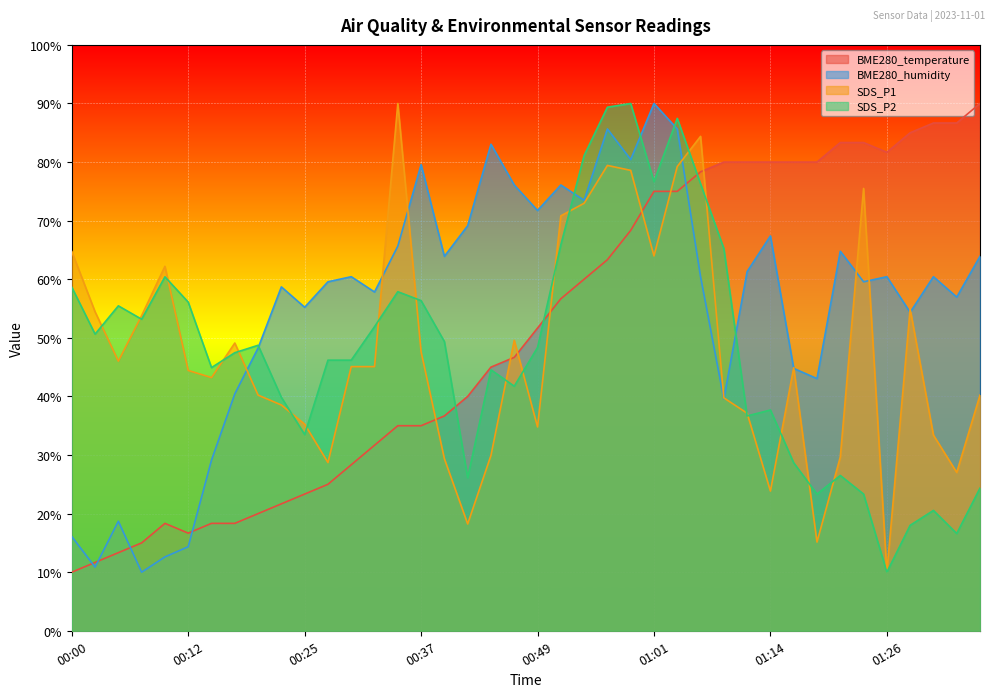

Is it true that SDS_P1 equals 45.1 at 00:30?

True